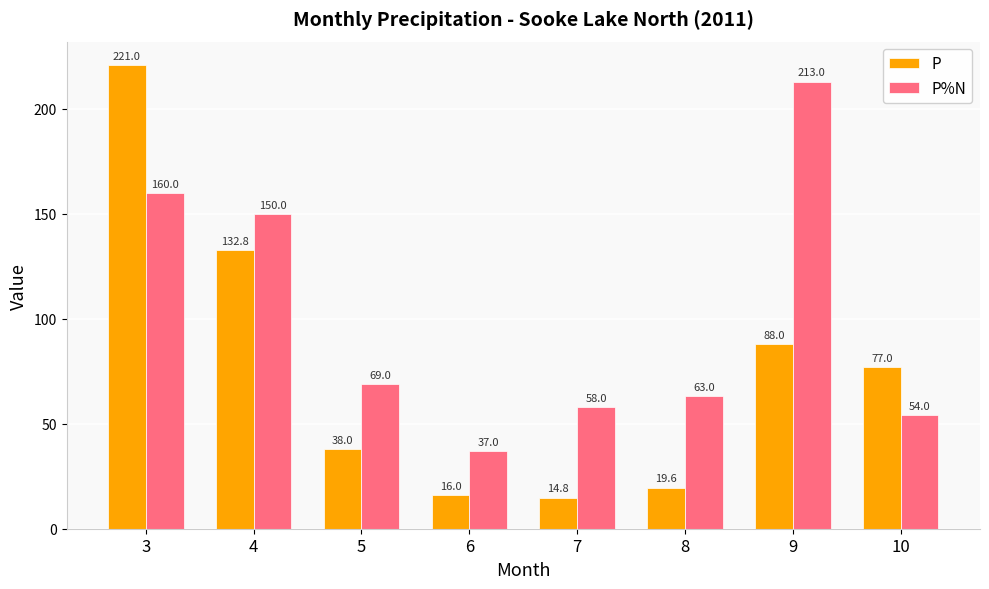

What is the highest value of the P%N series?

213.0